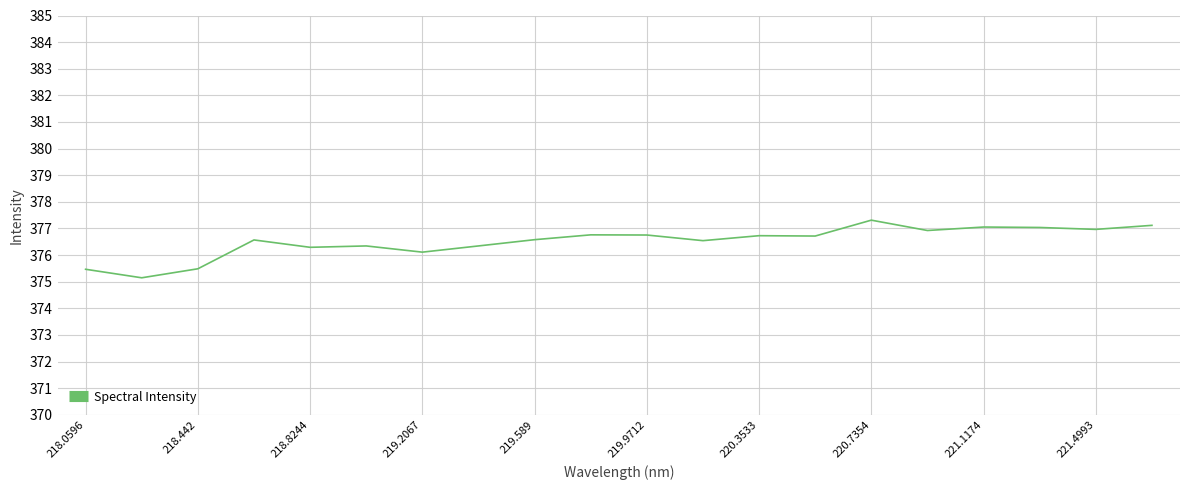

What is the greatest value displayed?

377.3